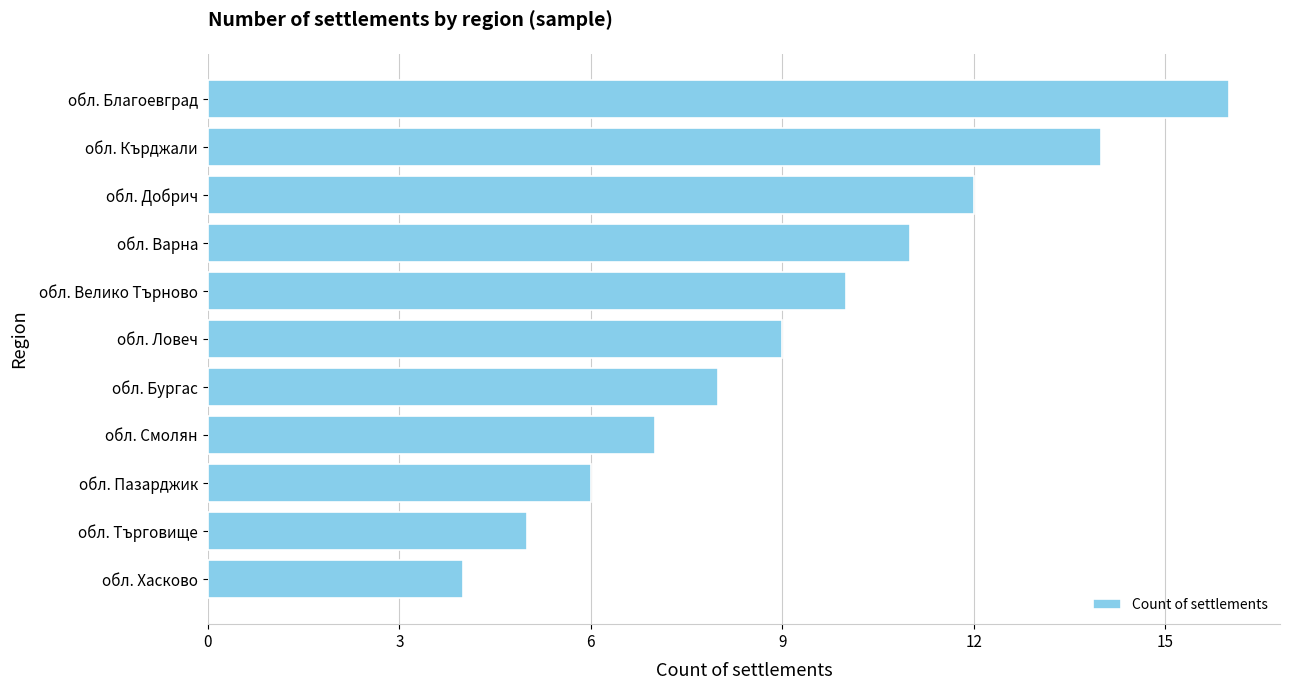

Rank the categories by value from highest to lowest.

обл. Благоевград, обл. Кърджали, обл. Добрич, обл. Варна, обл. Велико Търново, обл. Ловеч, обл. Бургас, обл. Смолян, обл. Пазарджик, обл. Търговище, обл. Хасково